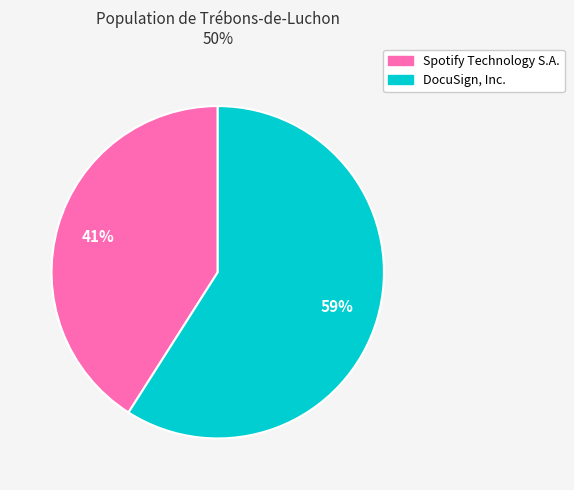

To the nearest percent, what percentage of the pie is DocuSign, Inc.?

59%